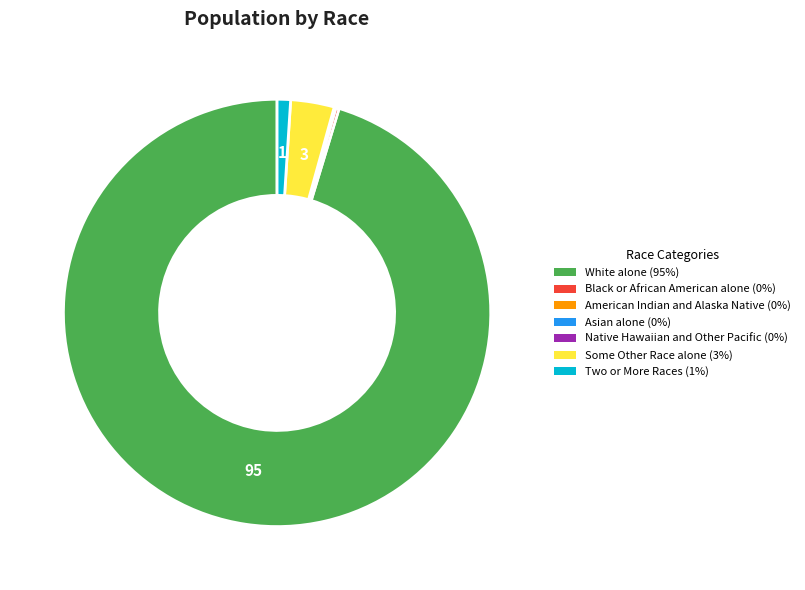

Do White alone (95%) and Some Other Race alone (3%) together represent more than half of the pie?

Yes